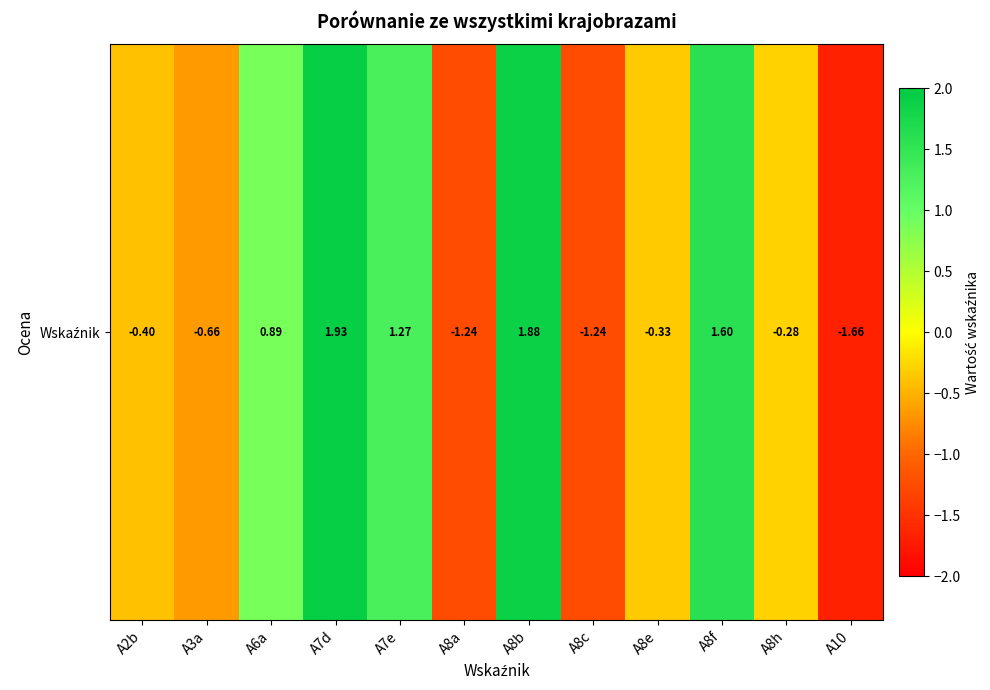

Reading left to right, transcribe all the data shown in this chart.

-0.4	-0.7	0.9	1.9	1.3	-1.2	1.9	-1.2	-0.3	1.6	-0.3	-1.7